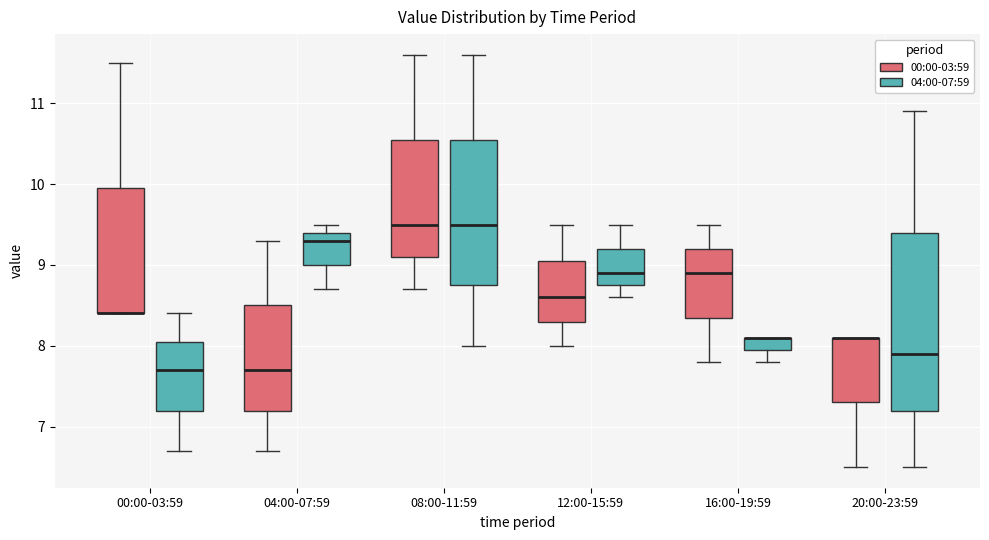

Reading left to right, read every box against the y-axis: the position of its median line, the range the box covers, and the ends of its whiskers. The values are not printed on the chart, so give them approximately, as read against the axis.

00:00-03:59 (00:00-03:59): median 8.4 (drawn on the box's lower edge), box 8.4 to 10.0, whiskers 8.4 to 11.5
00:00-03:59 (04:00-07:59): median 7.7, box 7.2 to 8.1, whiskers 6.7 to 8.4
04:00-07:59 (00:00-03:59): median 7.7, box 7.2 to 8.5, whiskers 6.7 to 9.3
04:00-07:59 (04:00-07:59): median 9.3, box 9.0 to 9.4, whiskers 8.7 to 9.5
08:00-11:59 (00:00-03:59): median 9.5, box 9.1 to 10.6, whiskers 8.7 to 11.6
08:00-11:59 (04:00-07:59): median 9.5, box 8.8 to 10.6, whiskers 8.0 to 11.6
12:00-15:59 (00:00-03:59): median 8.6, box 8.3 to 9.1, whiskers 8.0 to 9.5
12:00-15:59 (04:00-07:59): median 8.9, box 8.8 to 9.2, whiskers 8.6 to 9.5
16:00-19:59 (00:00-03:59): median 8.9, box 8.4 to 9.2, whiskers 7.8 to 9.5
16:00-19:59 (04:00-07:59): median 8.1 (drawn on the box's upper edge), box 8.0 to 8.1, whiskers 7.8 to 8.1
20:00-23:59 (00:00-03:59): median 8.1 (drawn on the box's upper edge), box 7.3 to 8.1, whiskers 6.5 to 8.1
20:00-23:59 (04:00-07:59): median 7.9, box 7.2 to 9.4, whiskers 6.5 to 10.9